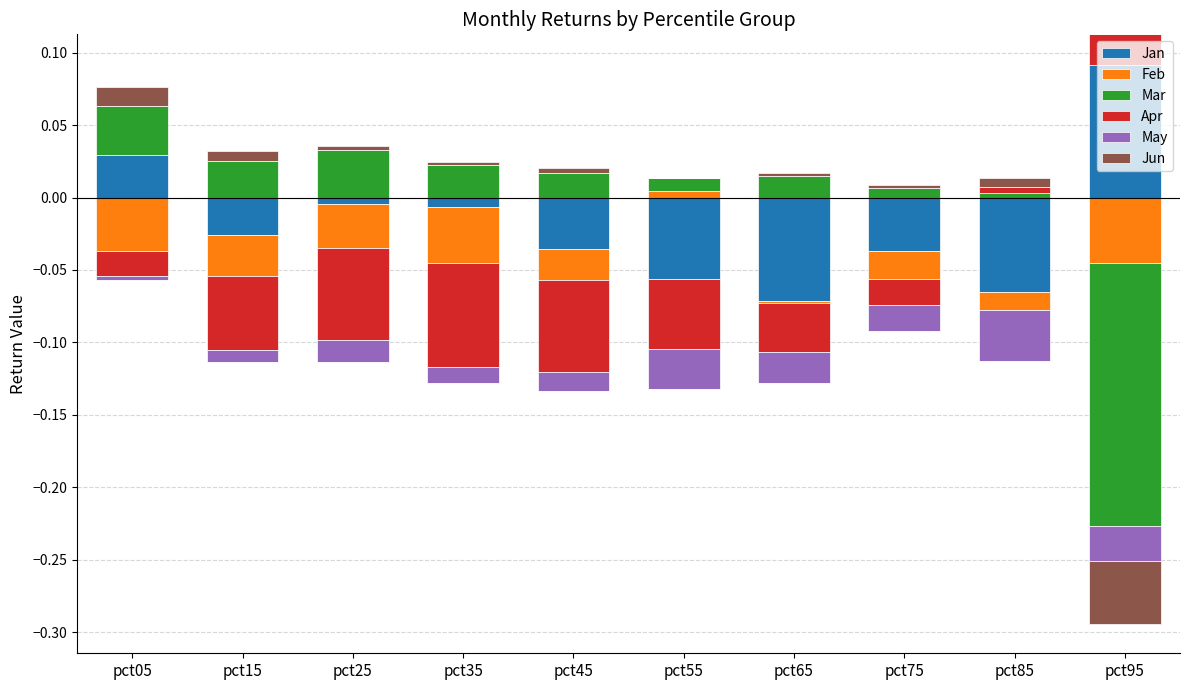

True or false: Jun has a value of 0.0 at pct35.

False